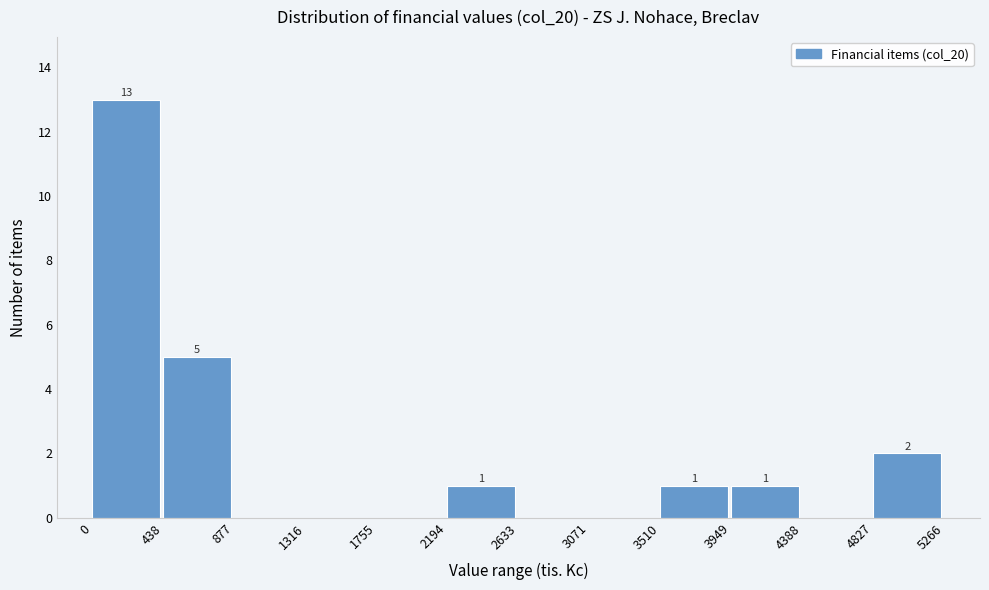

Which range on the x-axis has the tallest bar?

0 to 438